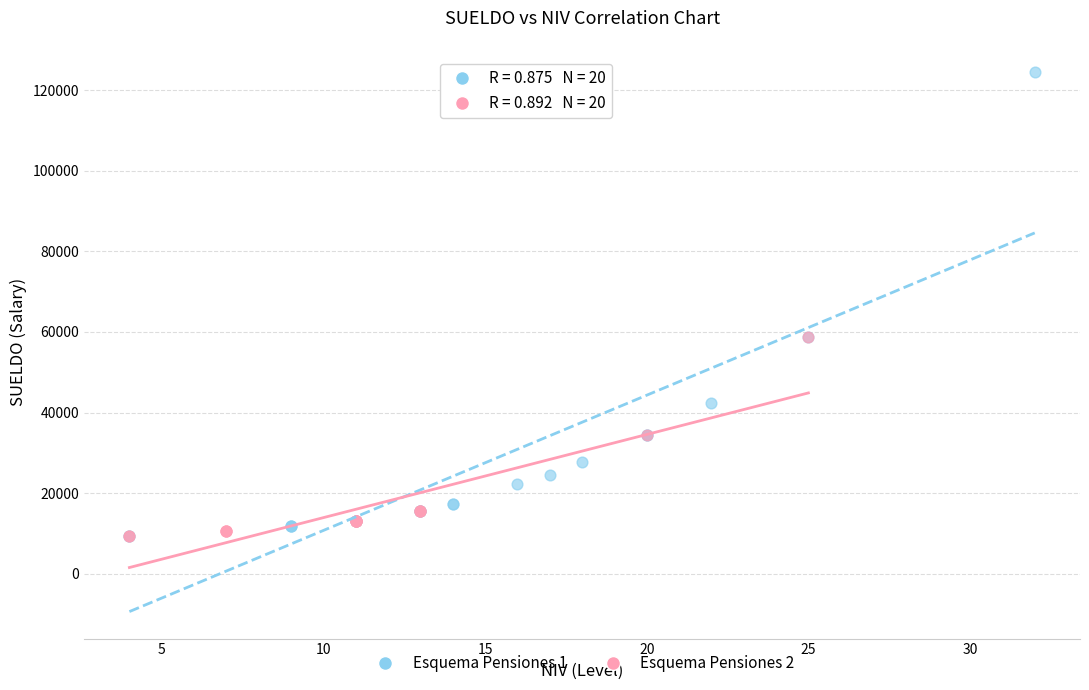

Which series has the widest spread of Y values?

Esquema Pensiones 1